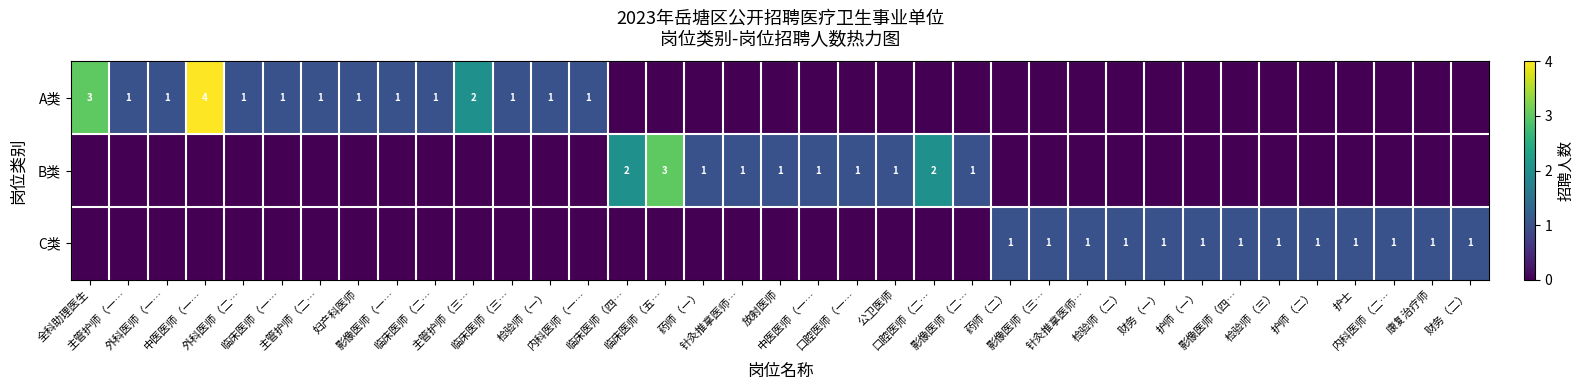

List the labels in order of C类 value, largest first.

药师（二）, 影像医师（三…, 针灸推拿医师…, 检验师（二）, 财务（一）, 护师（一）, 影像医师（四…, 检验师（三）, 护师（二）, 护士, 内科医师（二…, 康复治疗师, 财务（二）, 全科助理医生, 主管护师（一…, 外科医师（一…, 中医医师（一…, 外科医师（二…, 临床医师（一…, 主管护师（二…, 妇产科医师, 影像医师（一…, 临床医师（二…, 主管护师（三…, 临床医师（三…, 检验师（一）, 内科医师（一…, 临床医师（四…, 临床医师（五…, 药师（一）, 针灸推拿医师…, 放射医师, 中医医师（一…, 口腔医师（一…, 公卫医师, 口腔医师（二…, 影像医师（二…